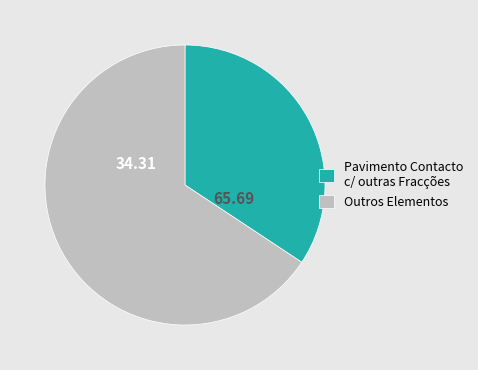

Rank the categories by value from highest to lowest.

Outros Elementos, Pavimento Contacto c/ outras Fracções